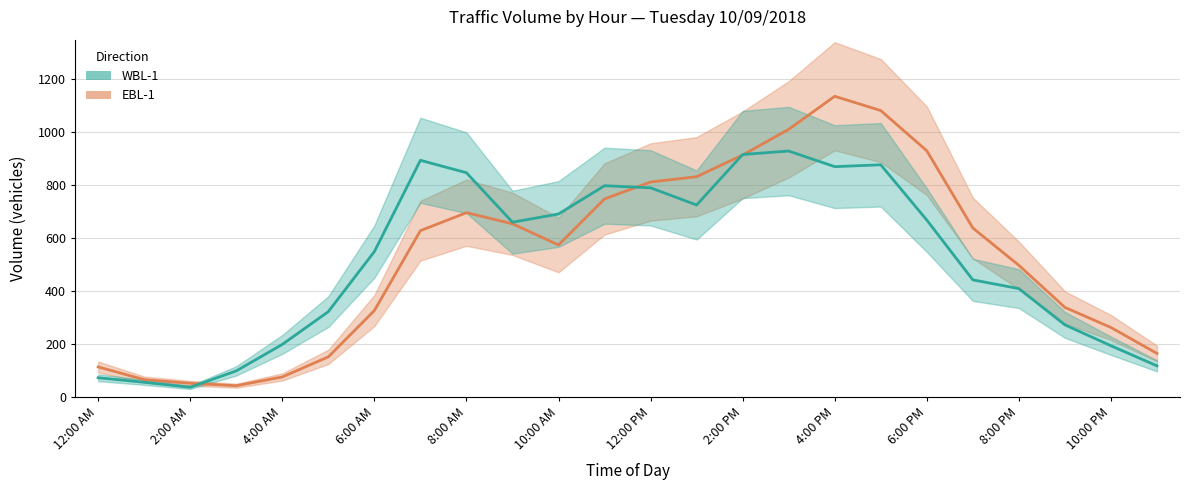

Reading right to left, extract all data points from this chart.

WBL-1: 117	193	272	409	442	668	877	870	929	916	725	790	798	691	660	847	894	549	322	198	98	36	55	72
EBL-1: 164	262	338	497	638	930	1082	1136	1011	914	832	812	748	574	654	696	628	326	151	75	42	51	65	113